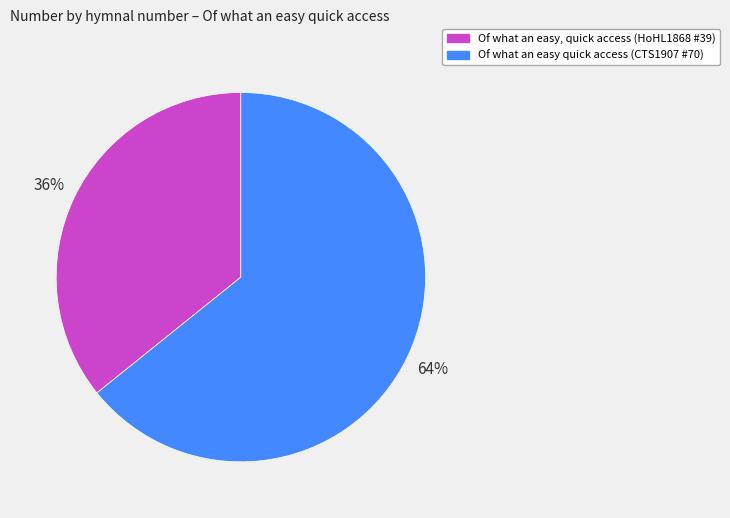

How many segments does this pie chart have?

2